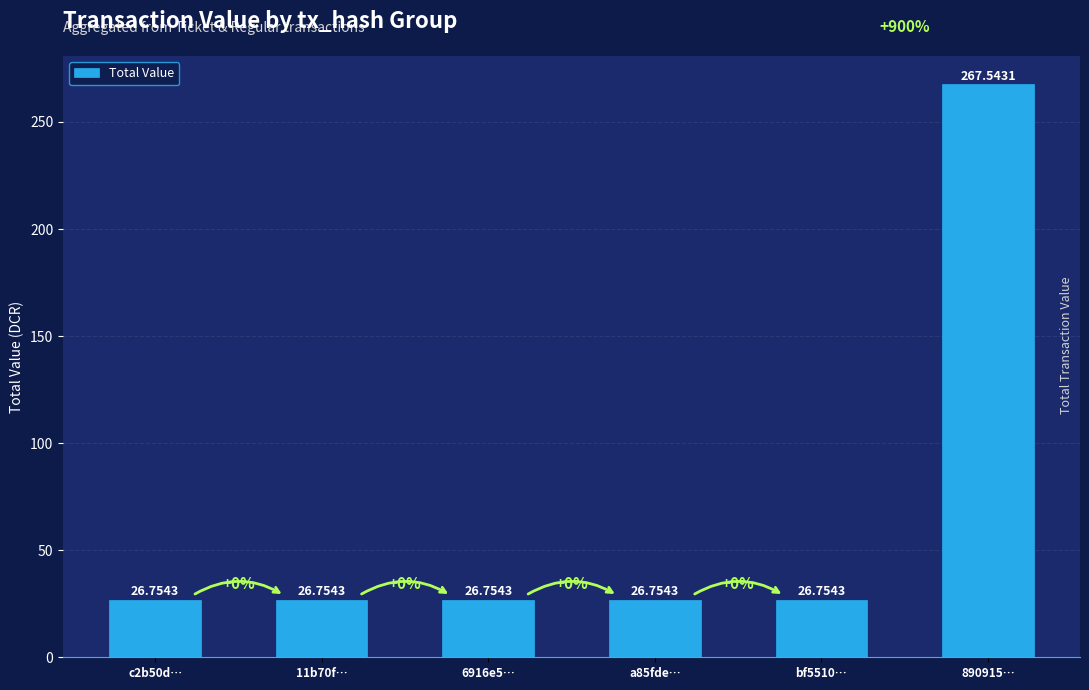

What is the label of the 5th bar from the left?

bf5510…